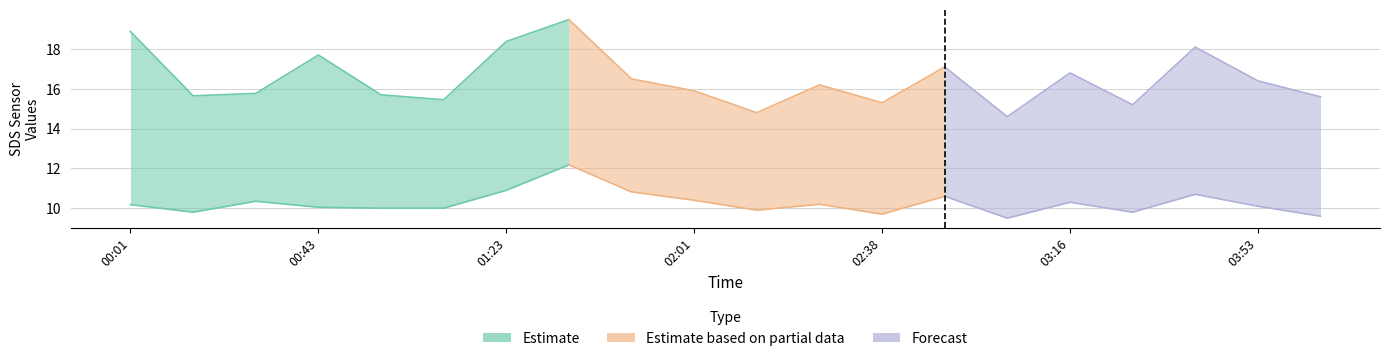

The value of SDS_P1 at 03:16 is 16.8. True or false?

True